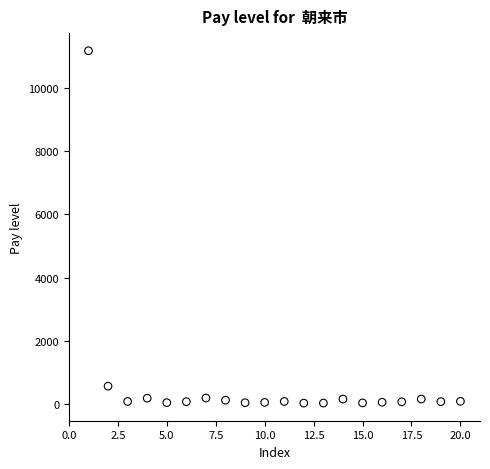

What Y value in the scatter plot is closest to 5606?

562